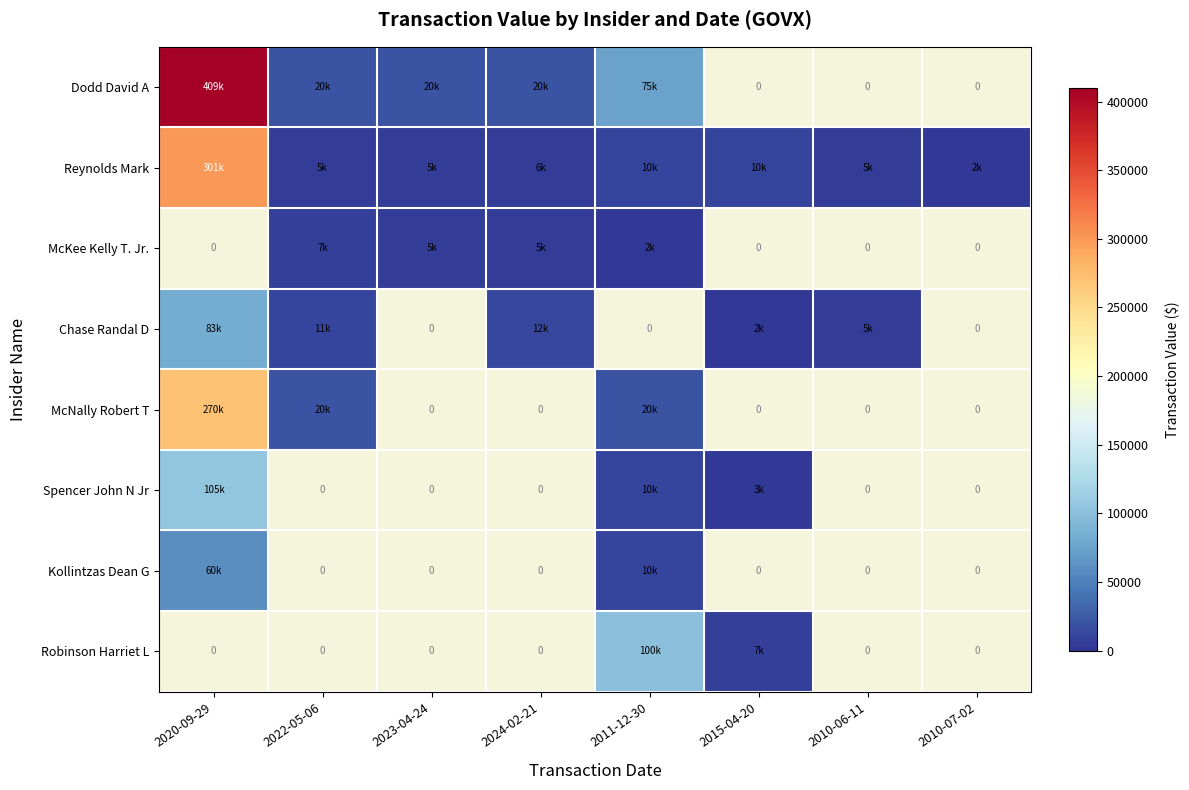

Which label corresponds to the largest value in the chart?

2020-09-29